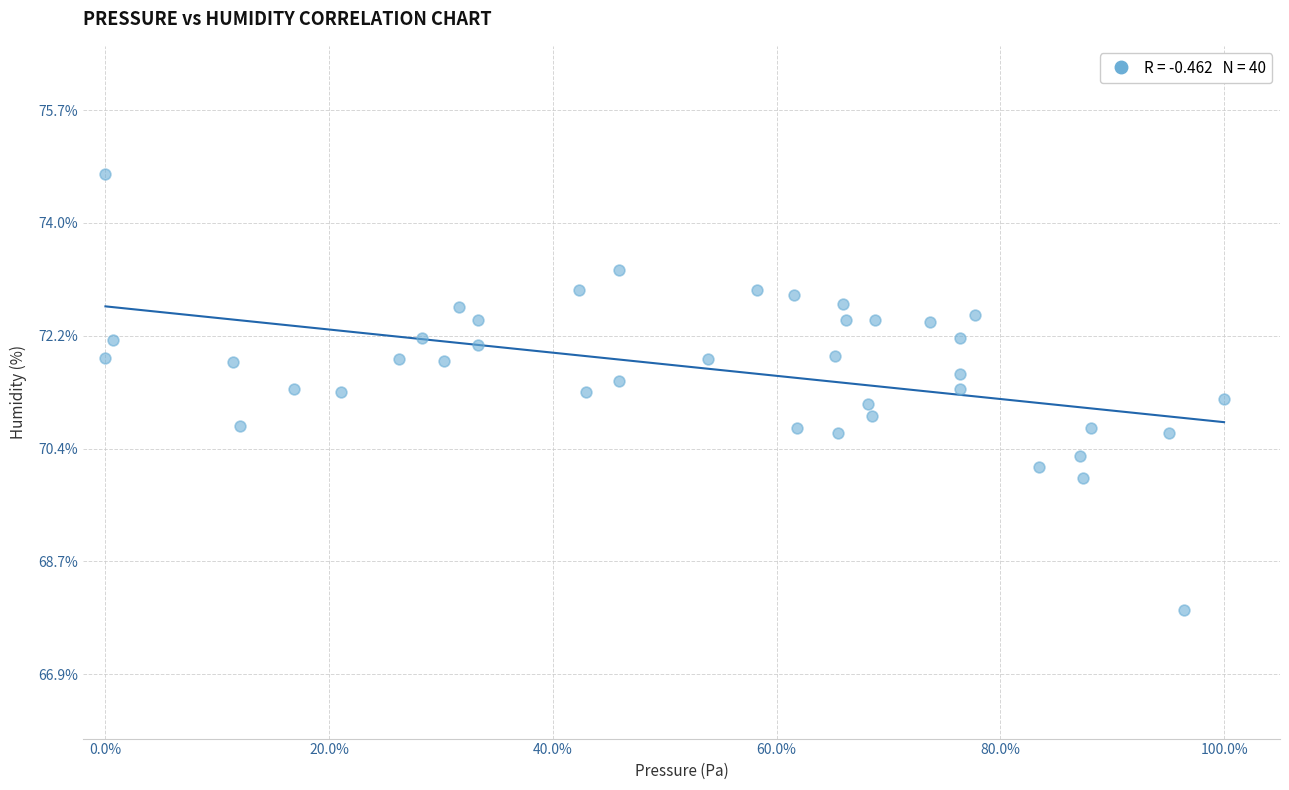

What is the range of Y values (max minus min)?

6.8